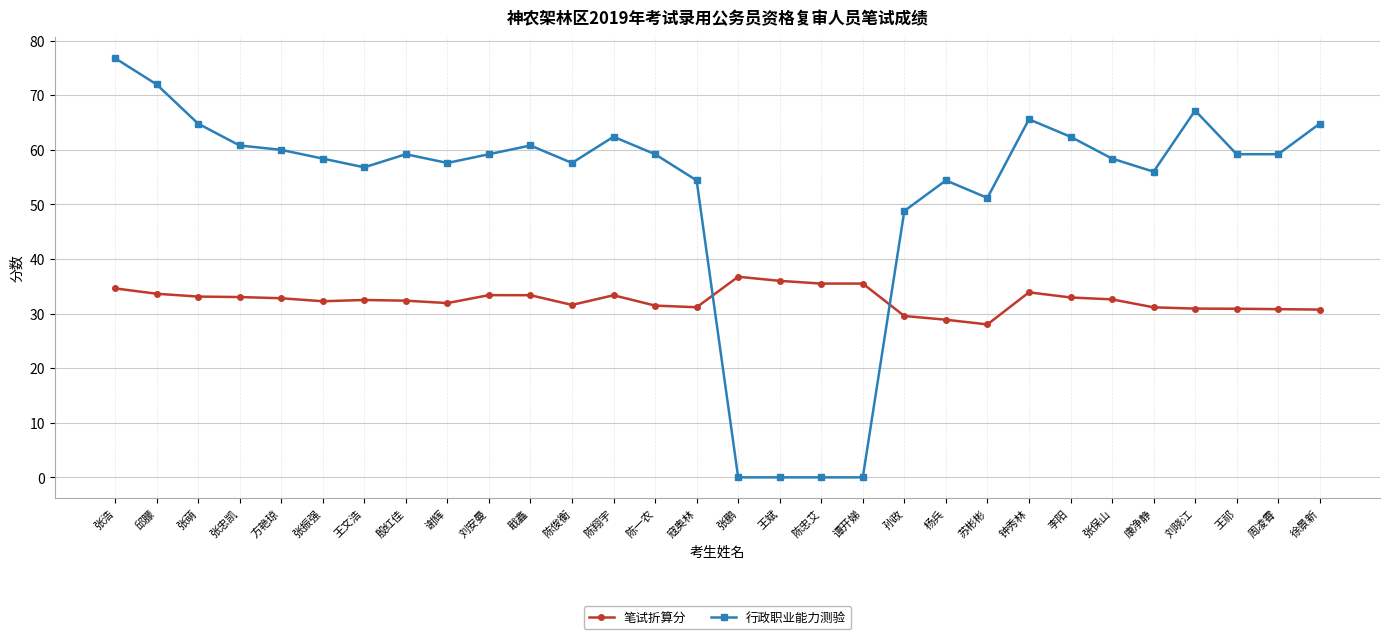

At how many categories does at least one series exceed 32?

30